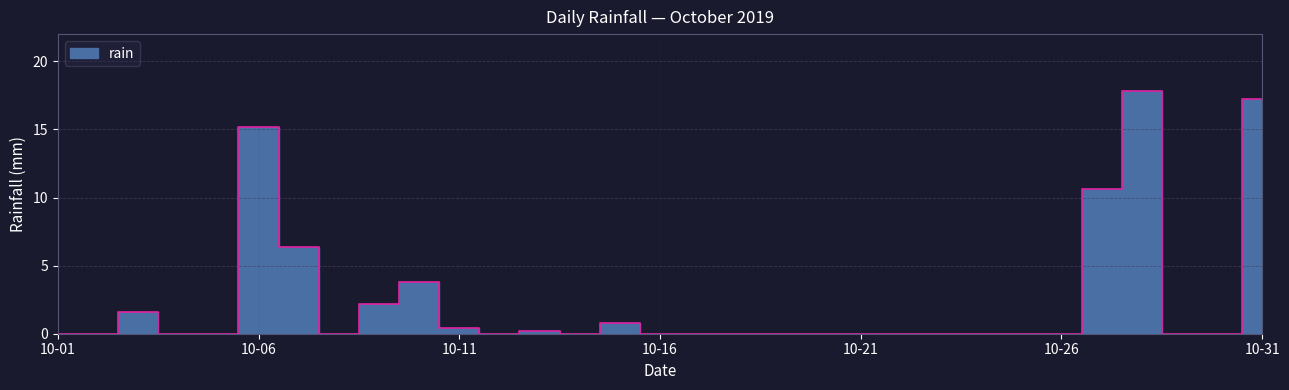

True or false: the data has more than 0 interior local peaks.

True